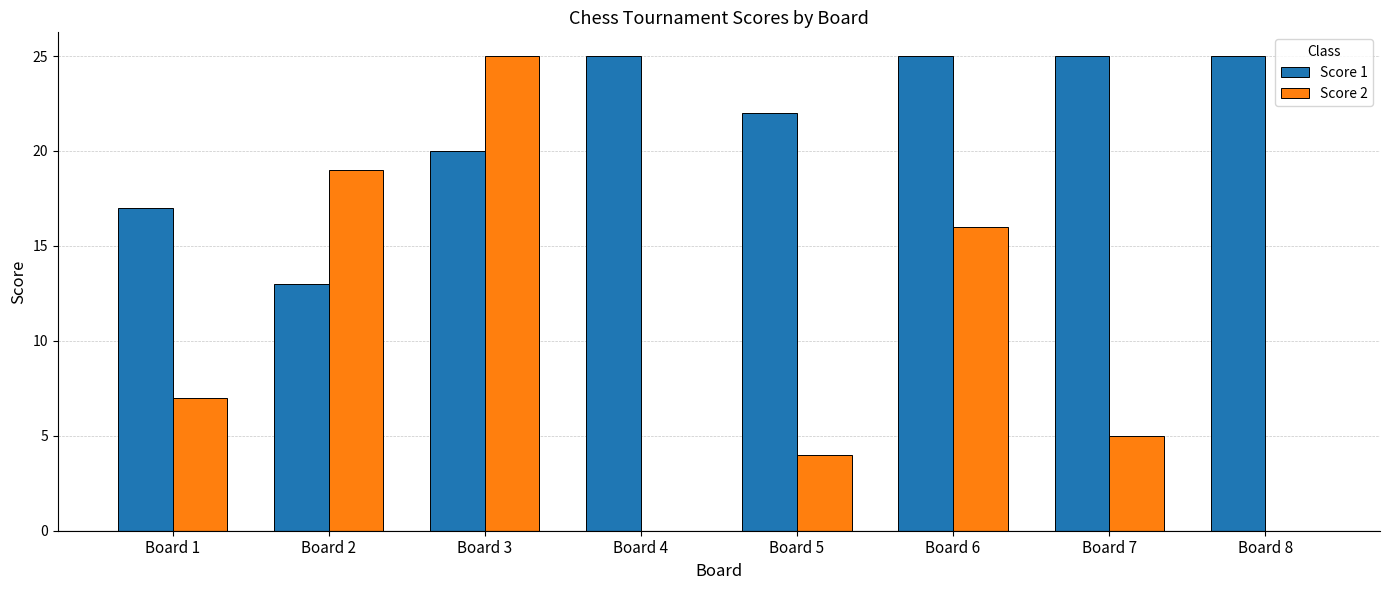

Are the bars horizontal?

No